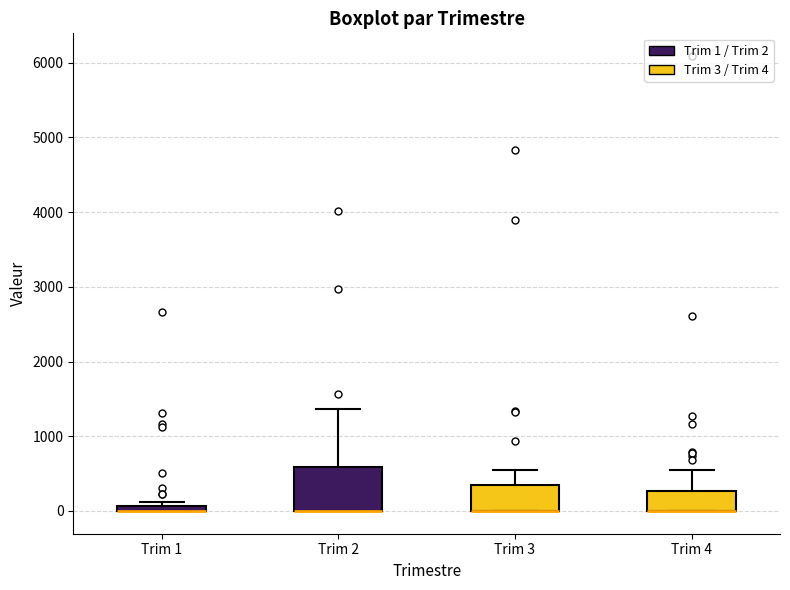

Where is the upper edge of the box for Trim 3 on the y-axis? The values are not printed on the chart, so give them approximately, as read against the axis.

400